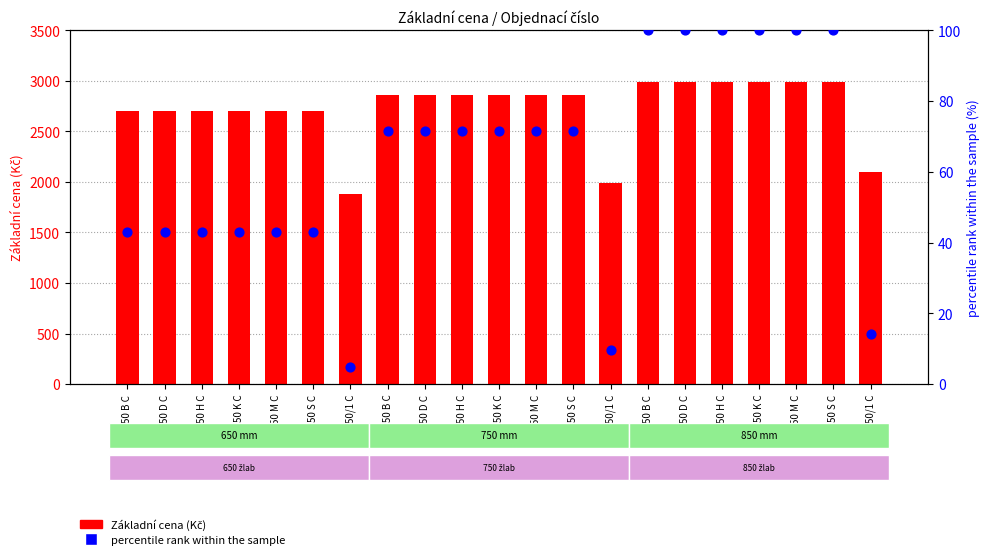

Which series has the widest spread of Y values?

Základní cena